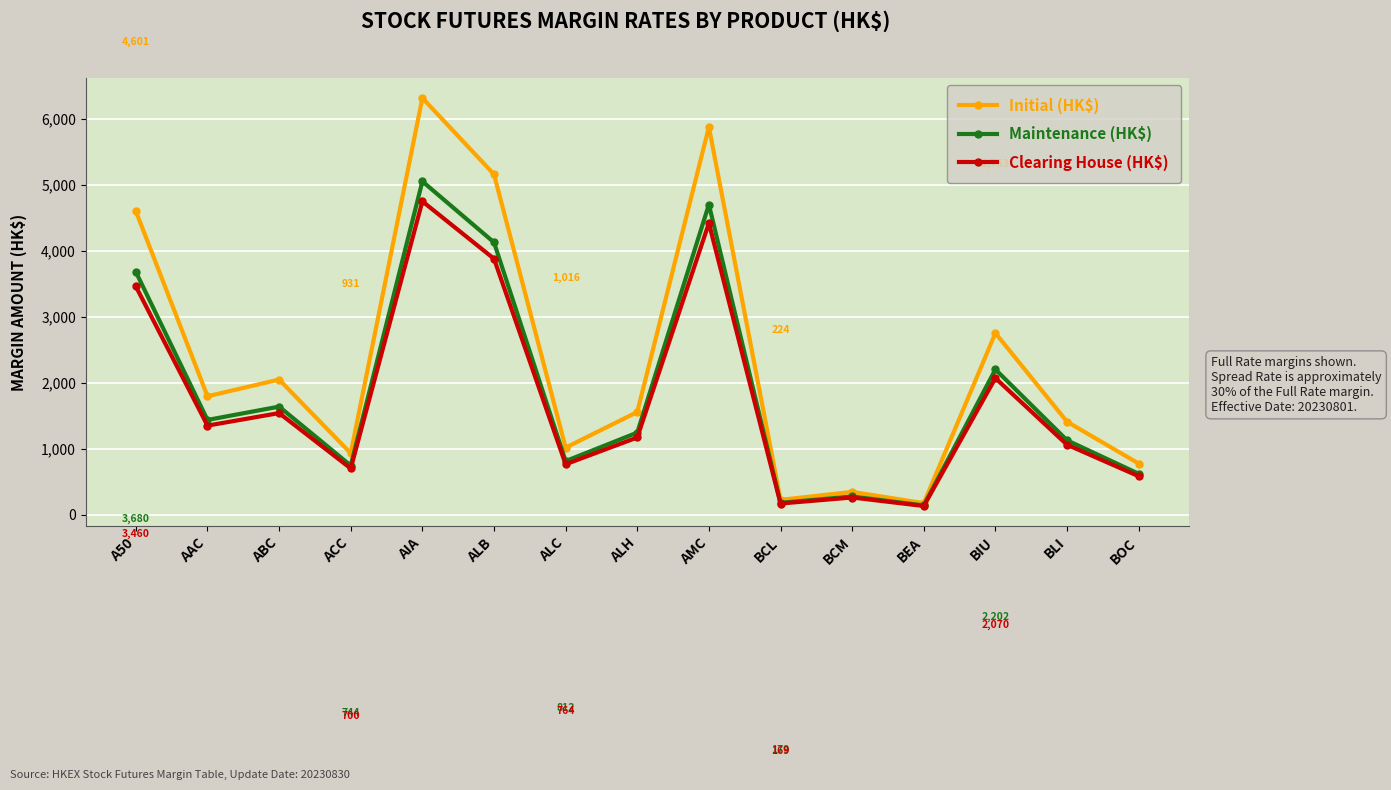

Rank the series by their average value, from highest to lowest.

Initial (HK$), Maintenance (HK$), Clearing House (HK$)